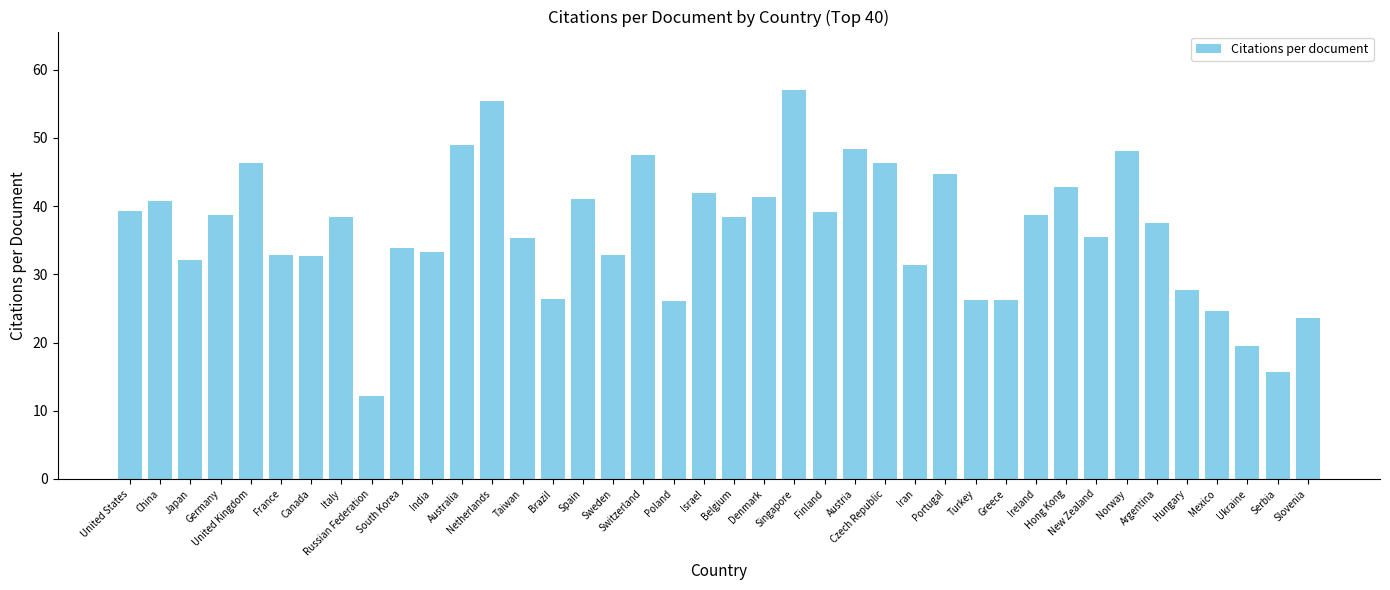

What is the minimum value shown in the chart?

12.2